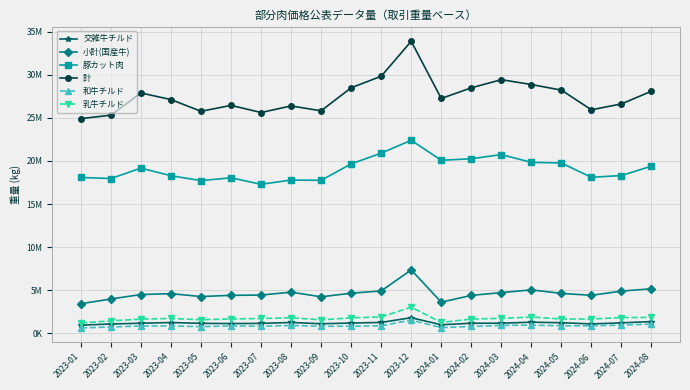

True or false: 和牛チルド and 乳牛チルド cross at least once.

False